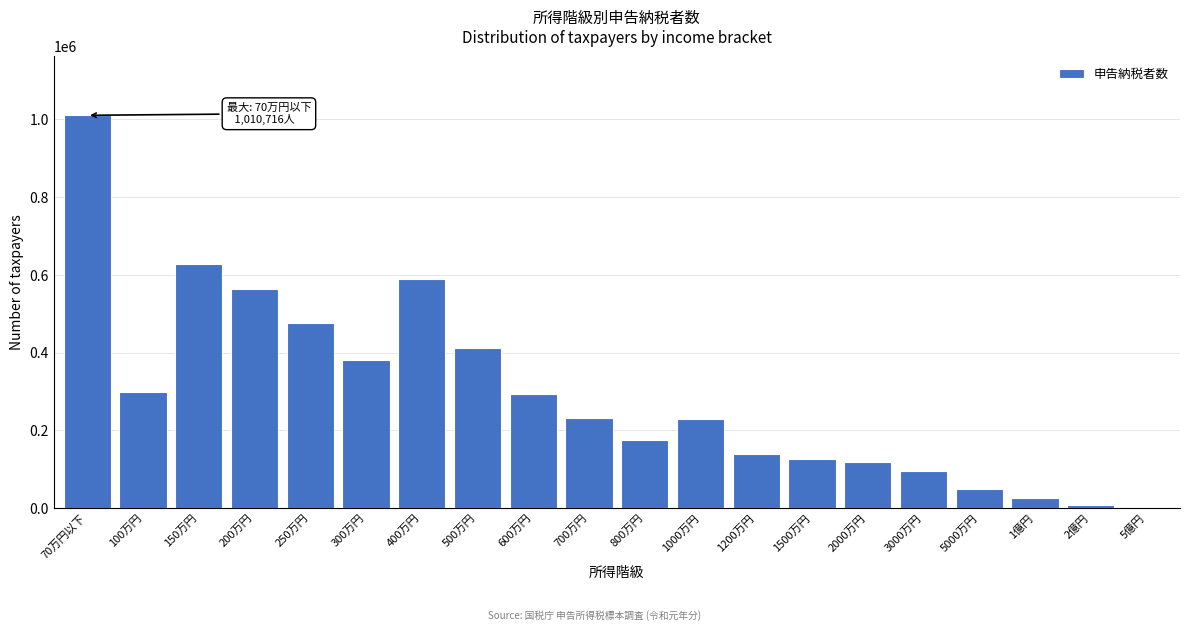

What is the change in value from 250万円 to 700万円?

-244438